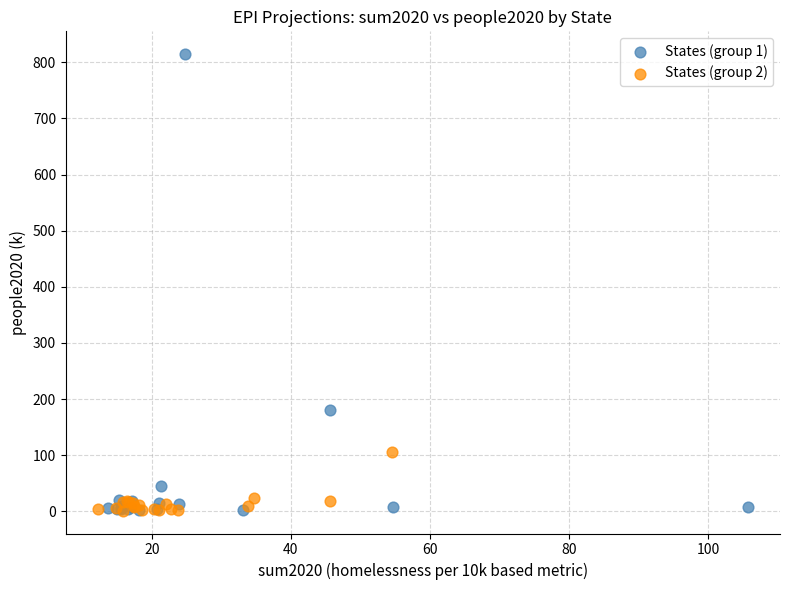

Which series contains the highest Y value?

States (group 1)